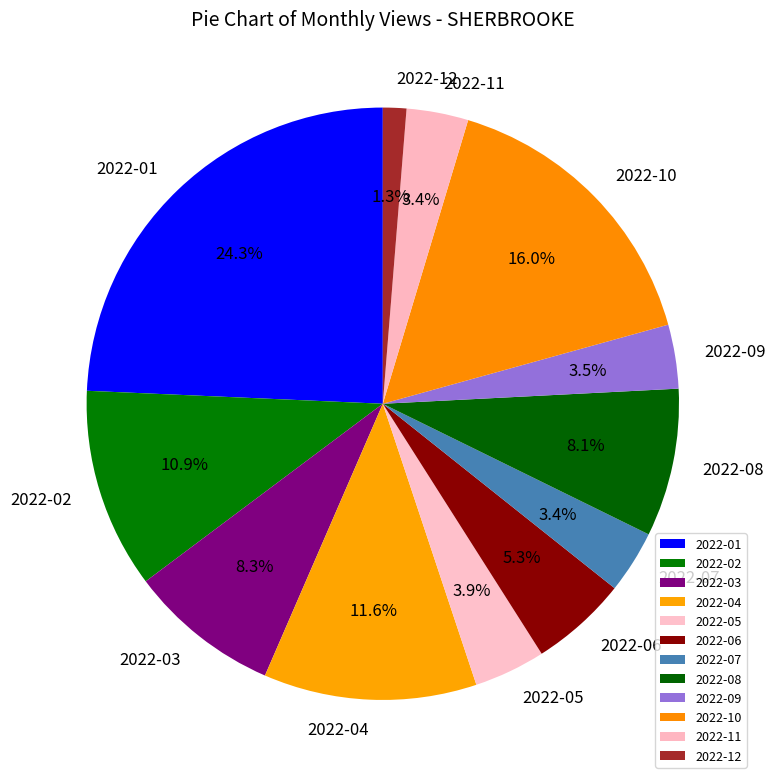

Combined, what portion of the pie is 2022-08 and 2022-06?

13.4%